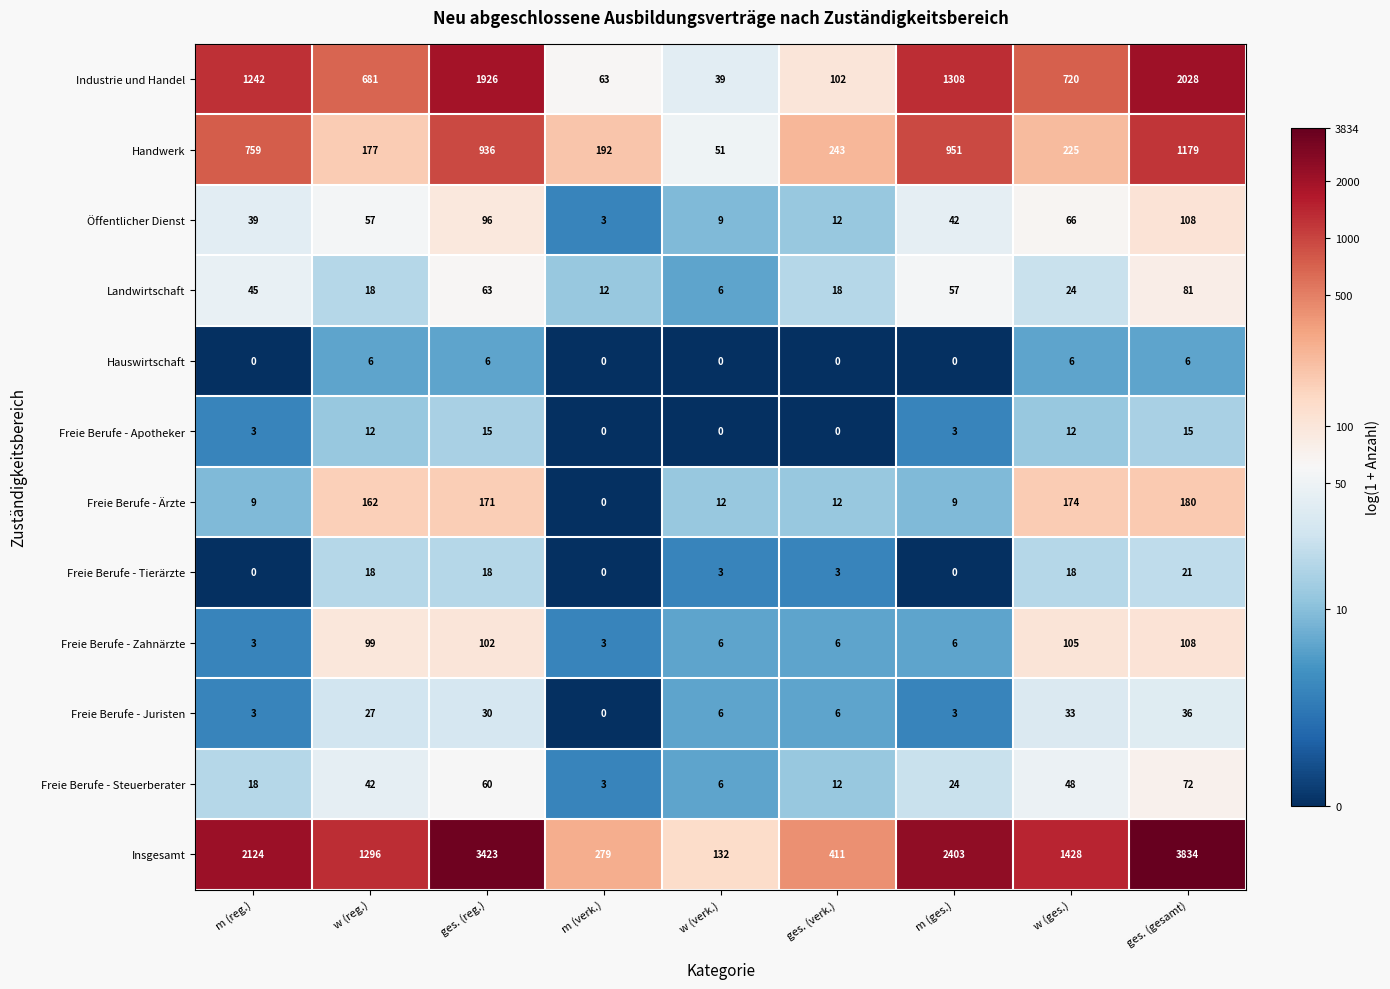

What is the sum of all Freie Berufe - Juristen values?

144